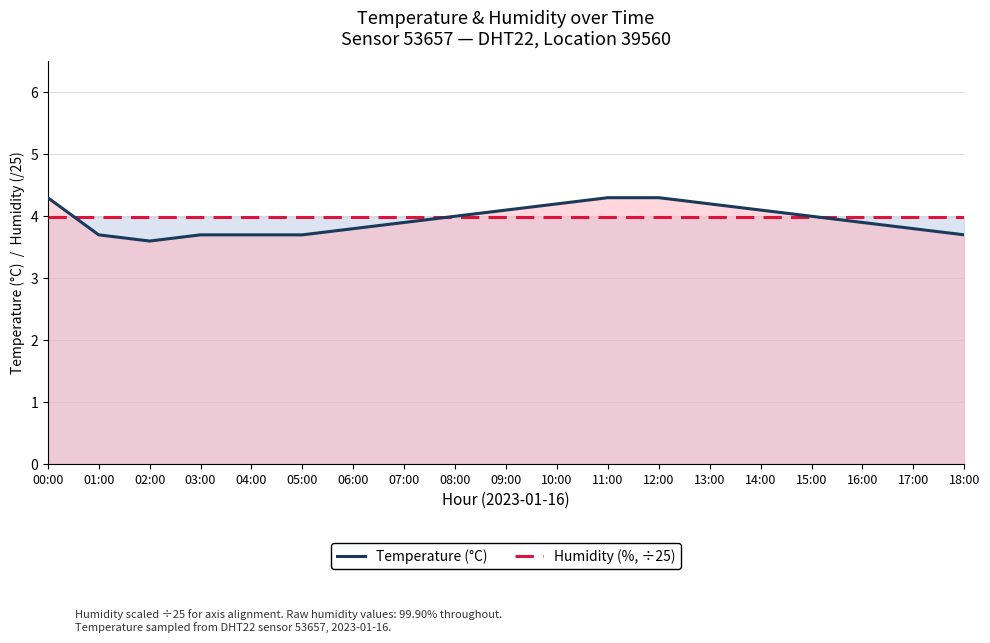

What is the value of the humidity point at the 3rd from the left?

4.0